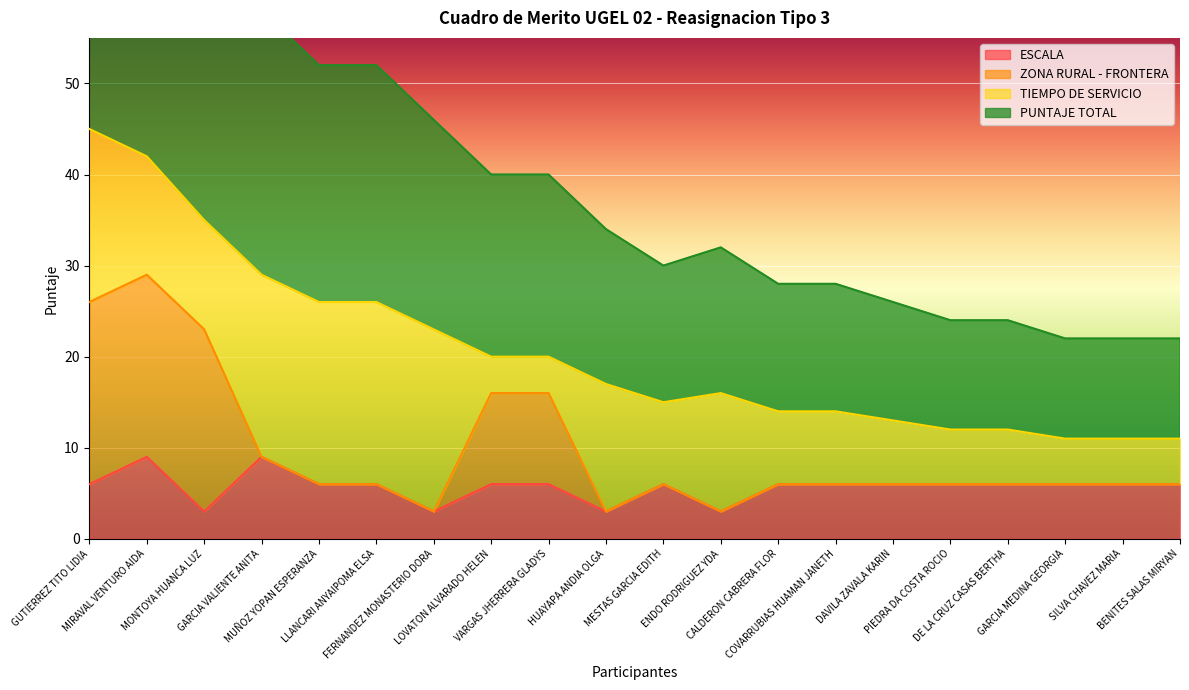

What is the lowest value of the ESCALA series?

3